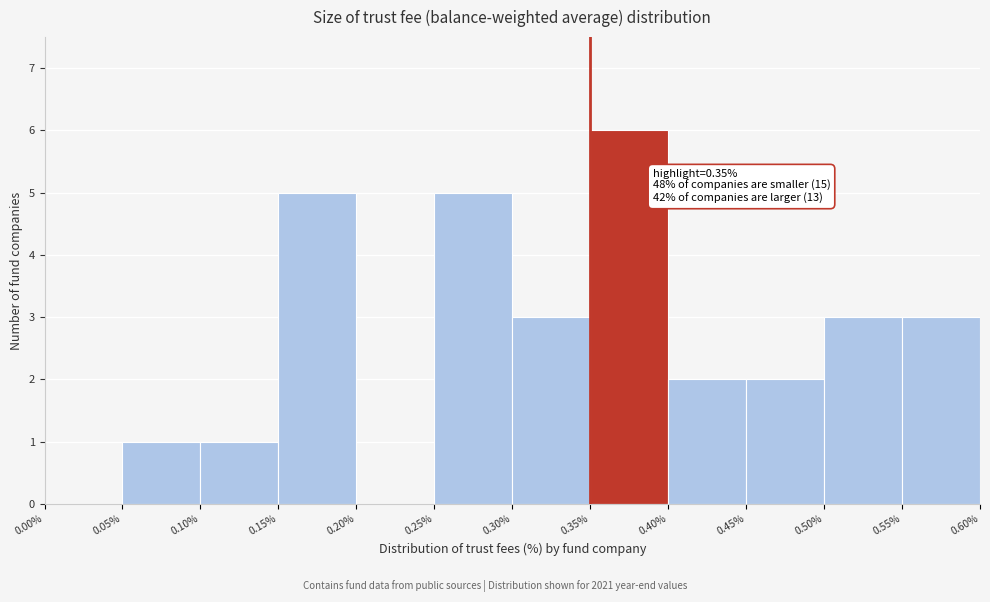

Over which range of the x-axis is the bar tallest?

0.35% to 0.40%